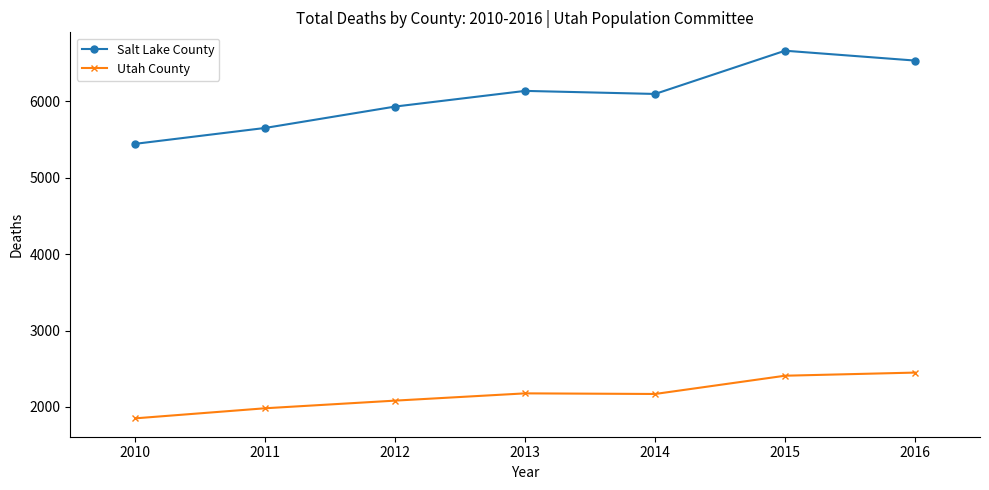

Which series changed the most between 2012 and 2015?

Salt Lake County